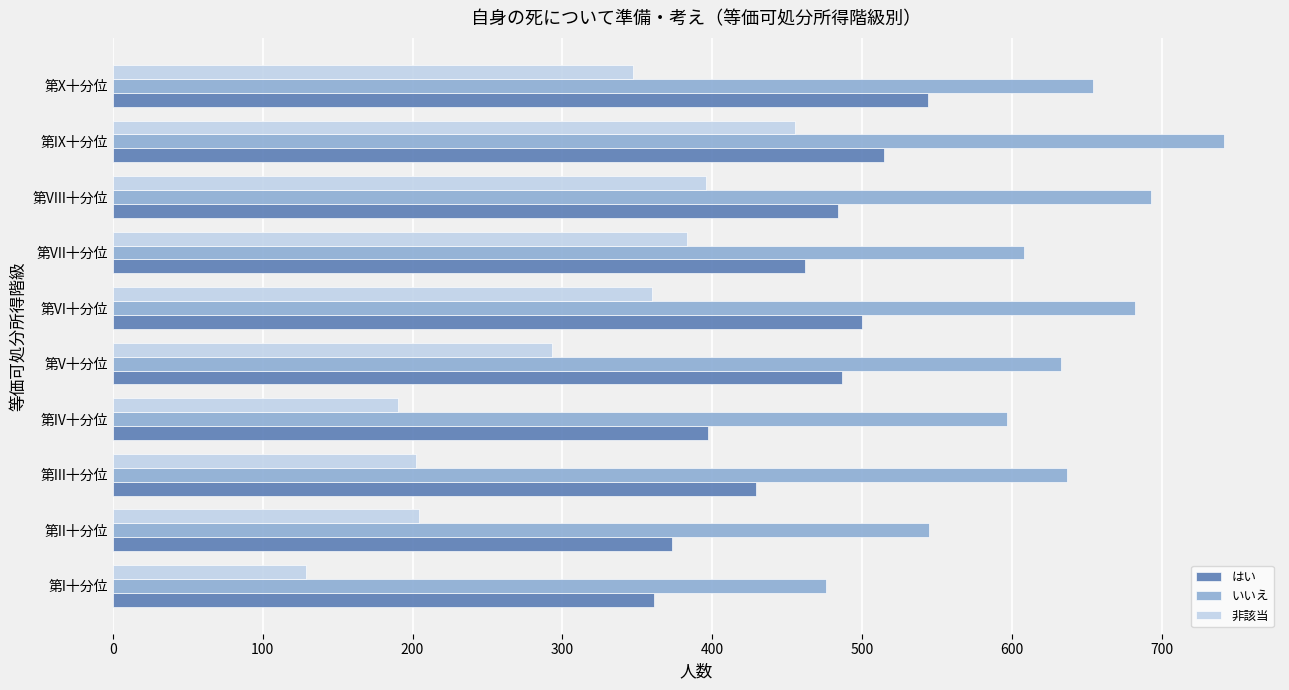

What is the approximate value of いいえ at 第VI十分位, to the nearest 50?

700